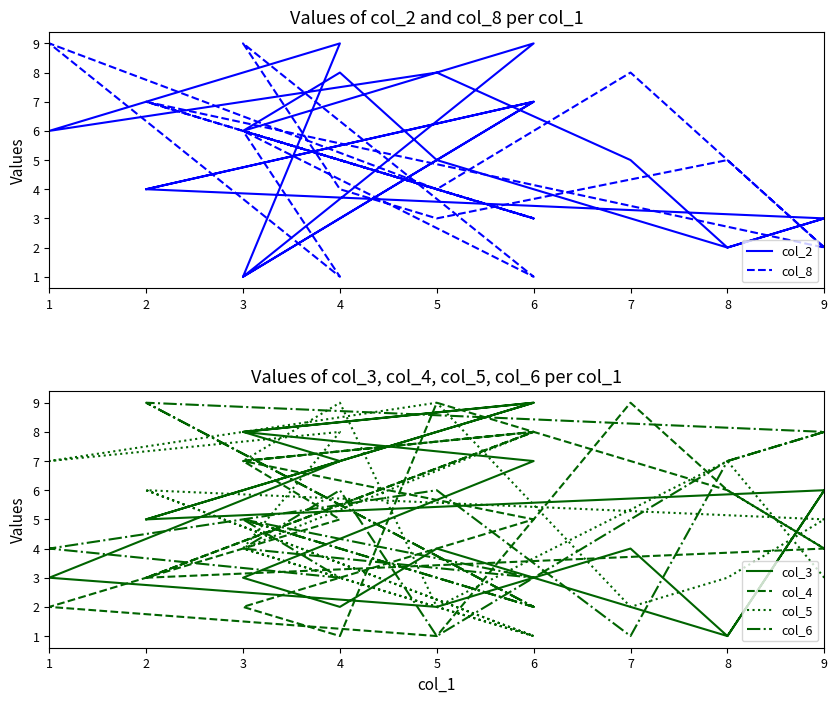

In col_8, how many points are lower than both neighbors (excluding endpoints)?

7